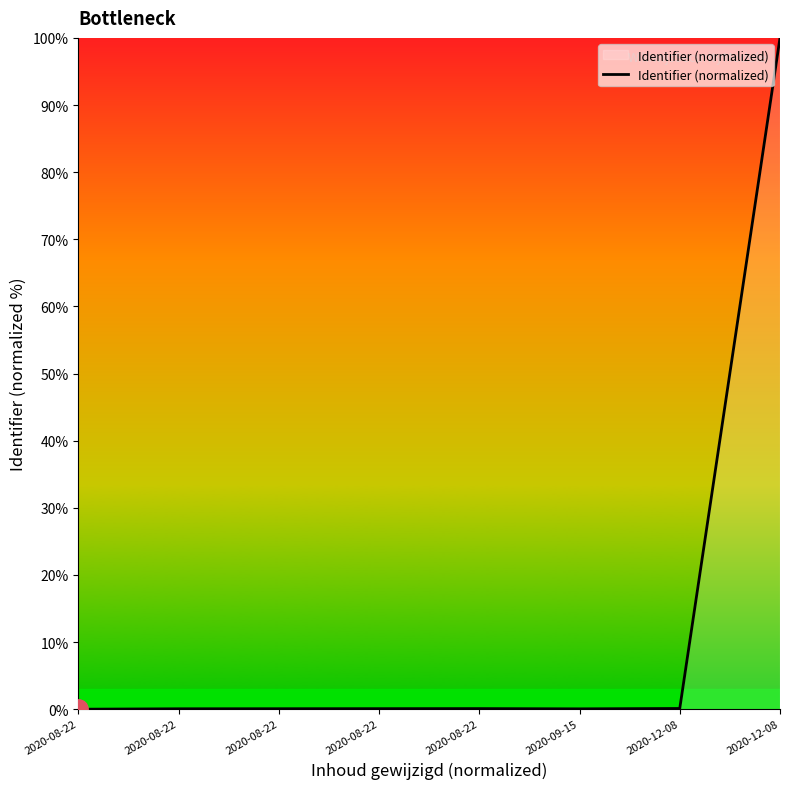

Which has a higher value, 2020-08-22 or 2020-08-22?

2020-08-22